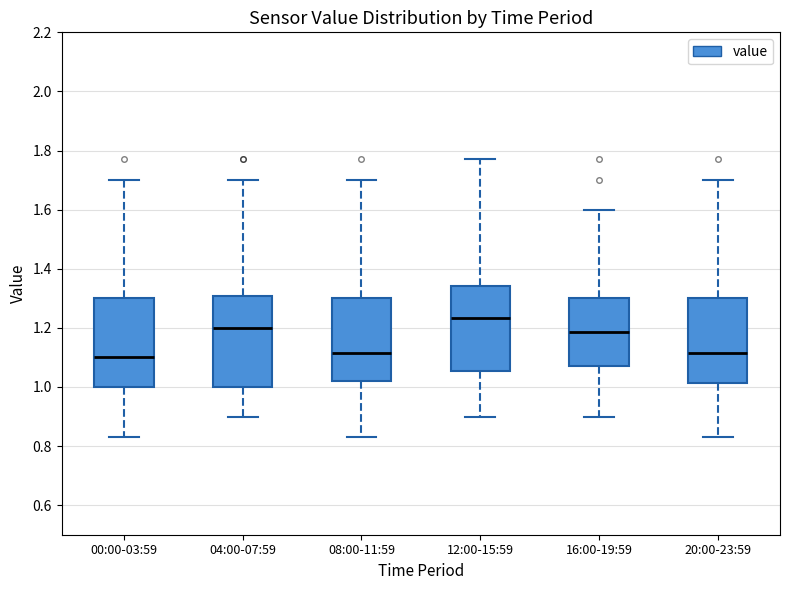

Reading left to right, transcribe this box plot: for each box, give where its median line is, the range the box spans, and where its two whiskers end, as read against the y-axis. The values are not printed on the chart, so give them approximately, as read against the axis.

00:00-03:59: median 1.10, box 1.00 to 1.30, whiskers 0.84 to 1.70
04:00-07:59: median 1.20, box 1.00 to 1.30, whiskers 0.90 to 1.70
08:00-11:59: median 1.12, box 1.02 to 1.30, whiskers 0.84 to 1.70
12:00-15:59: median 1.24, box 1.06 to 1.34, whiskers 0.90 to 1.78
16:00-19:59: median 1.18, box 1.08 to 1.30, whiskers 0.90 to 1.60
20:00-23:59: median 1.12, box 1.02 to 1.30, whiskers 0.84 to 1.70